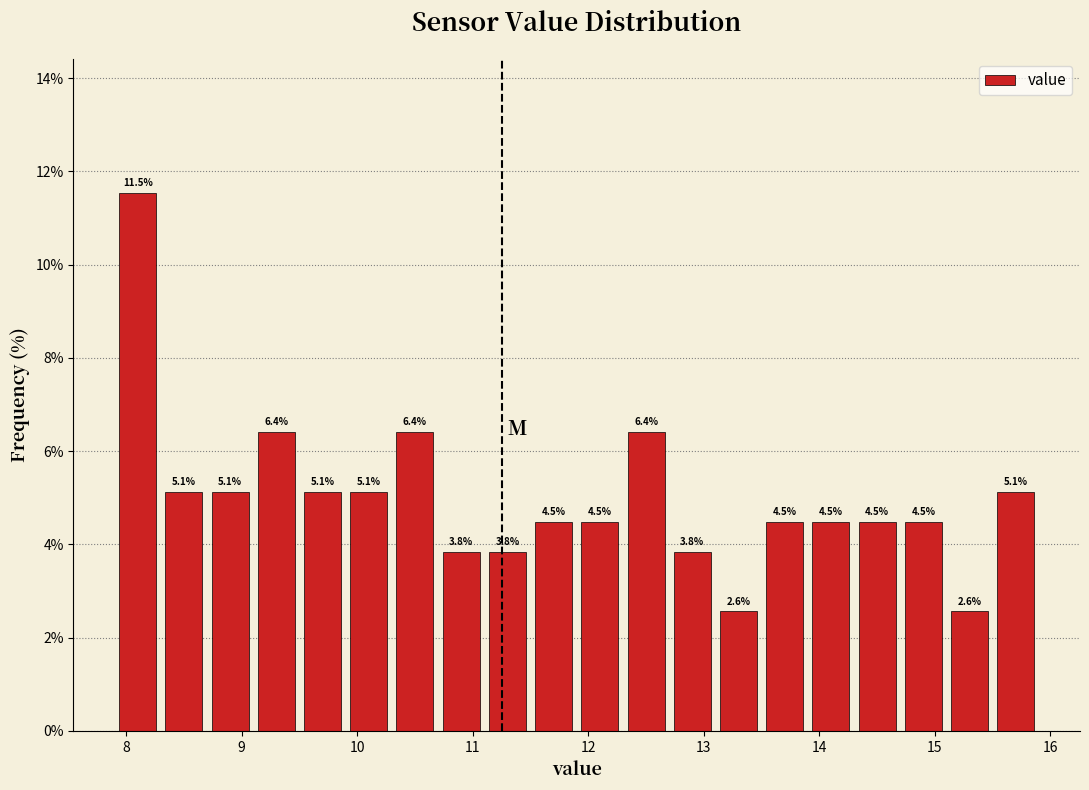

How tall is the bar that spans 13.9 to 14.3 on the x-axis?

4.5